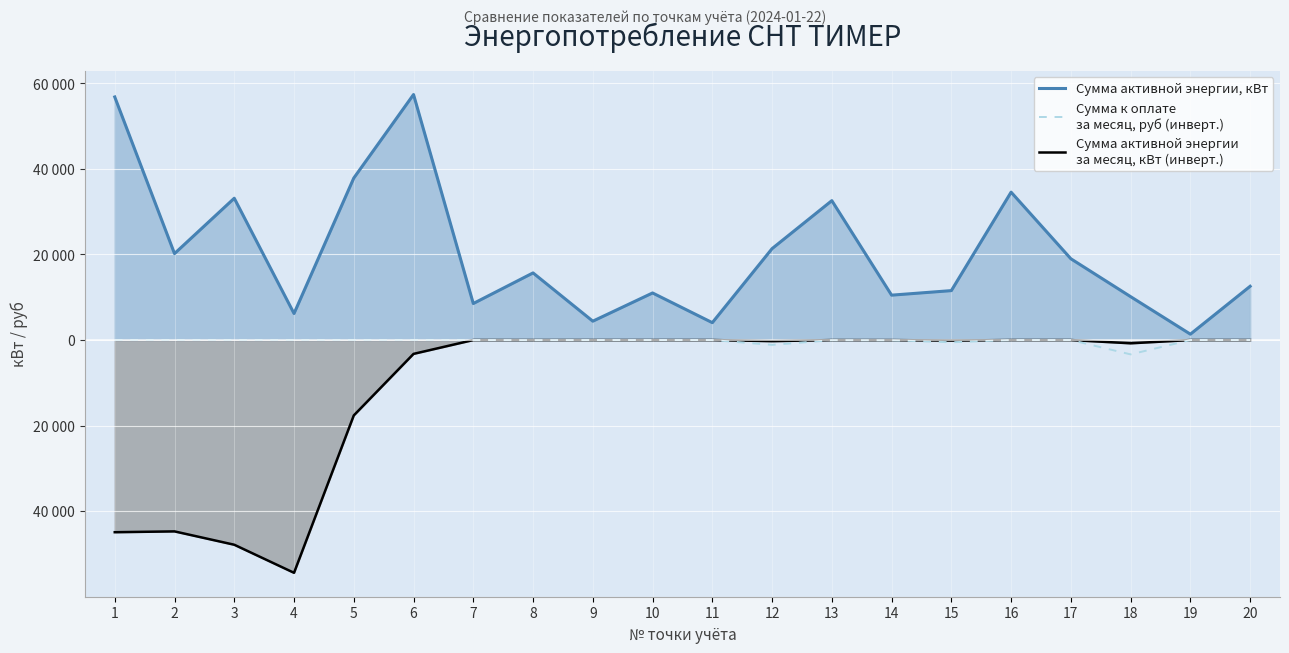

Rank the categories by Сумма активной энергии, кВт value from highest to lowest.

6, 1, 5, 16, 3, 13, 12, 2, 17, 8, 20, 15, 10, 14, 18, 7, 4, 9, 11, 19